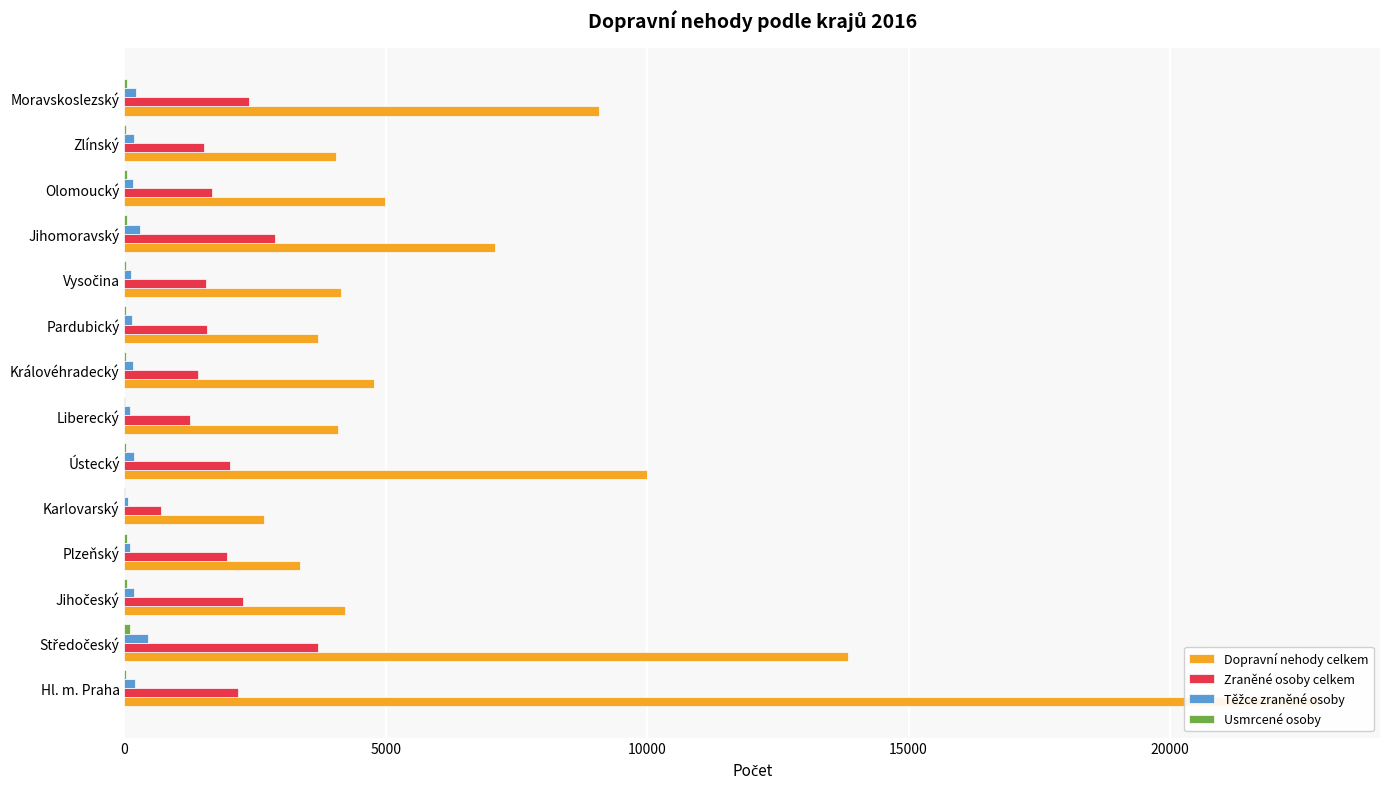

How many data points in Zraněné osoby celkem are above 1960?

6